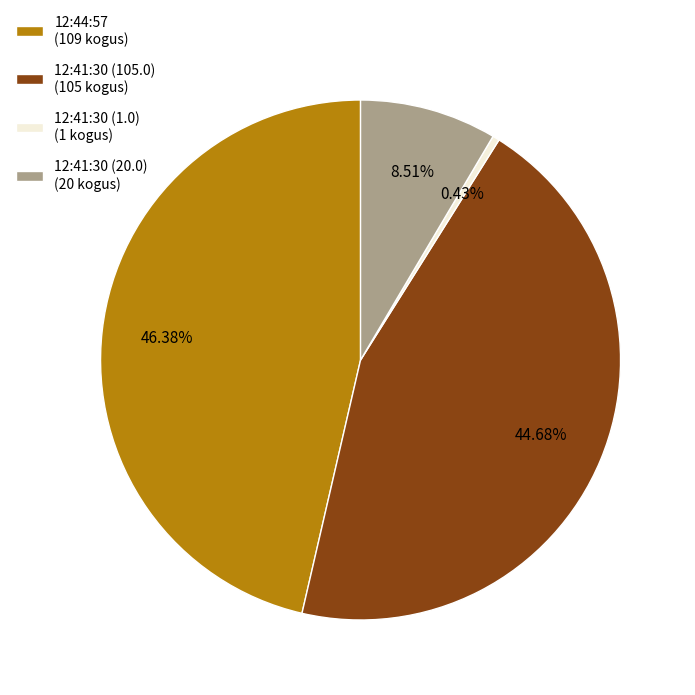

Which slice is the smallest?

12:41:30 (1.0)